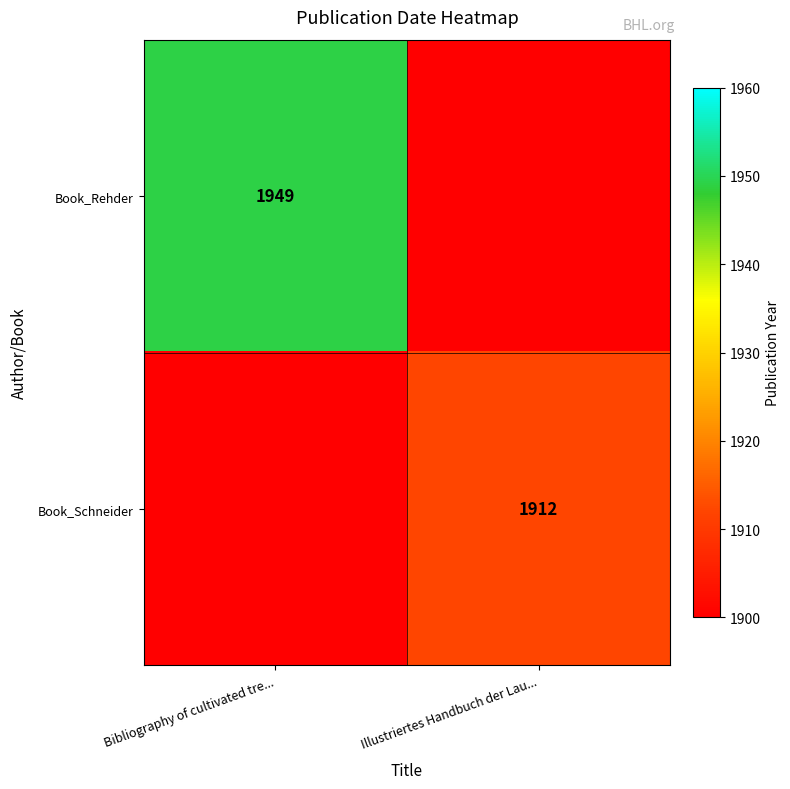

At how many categories does at least one series exceed 1940?

1